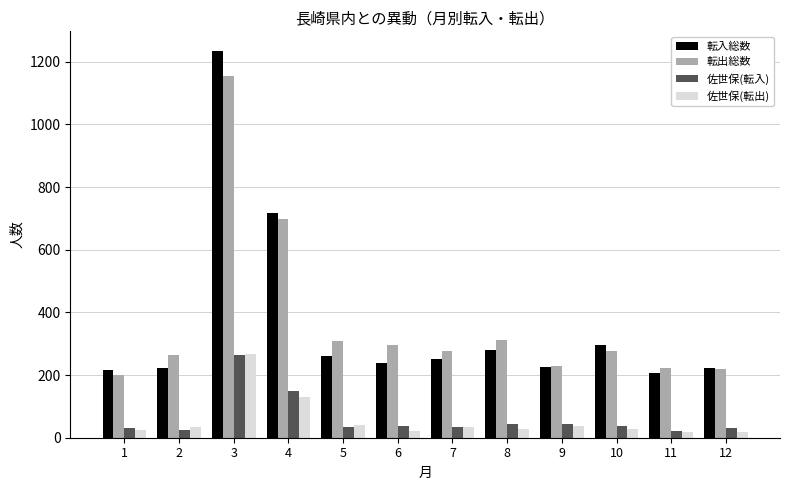

What is the spread (max minus min) of values at 10?

267